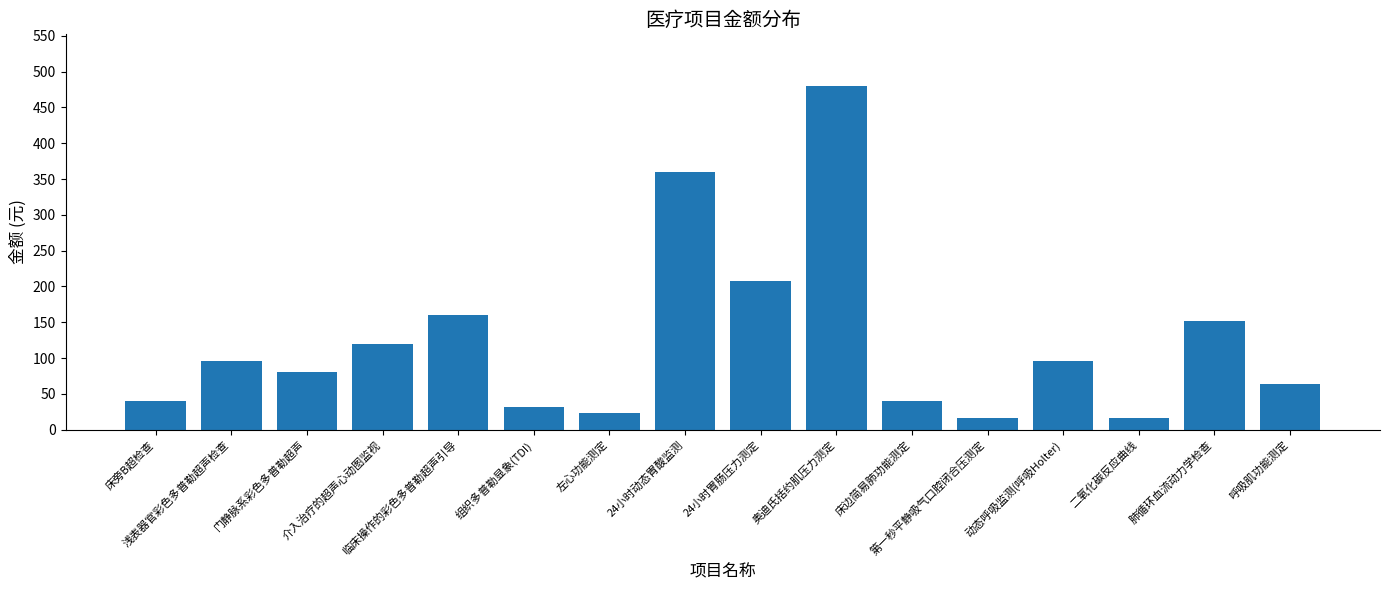

The value at 介入治疗的超声心动图监视 is 120. True or false?

True